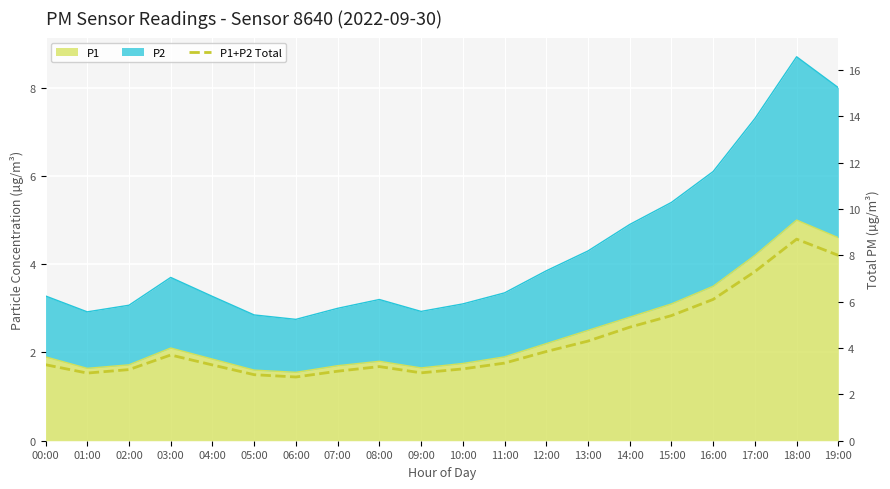

How many points are lower than both their immediate neighbors (excluding endpoints)?

3